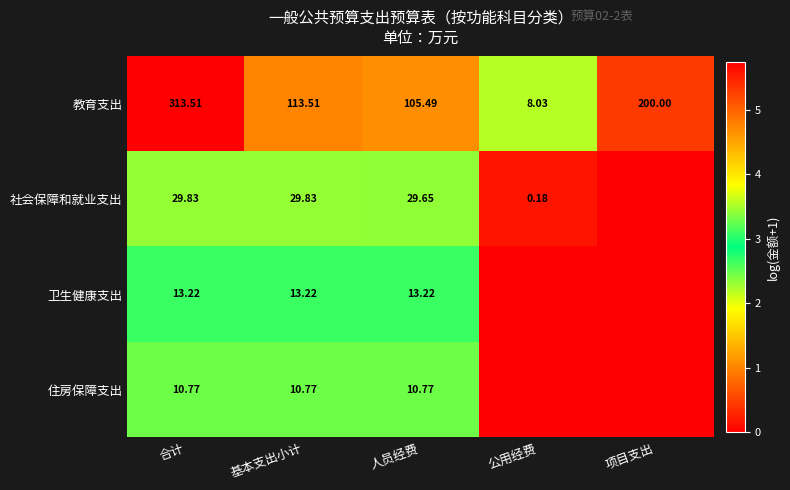

Rank the categories by 教育支出 value from lowest to highest.

公用经费, 人员经费, 基本支出小计, 项目支出, 合计